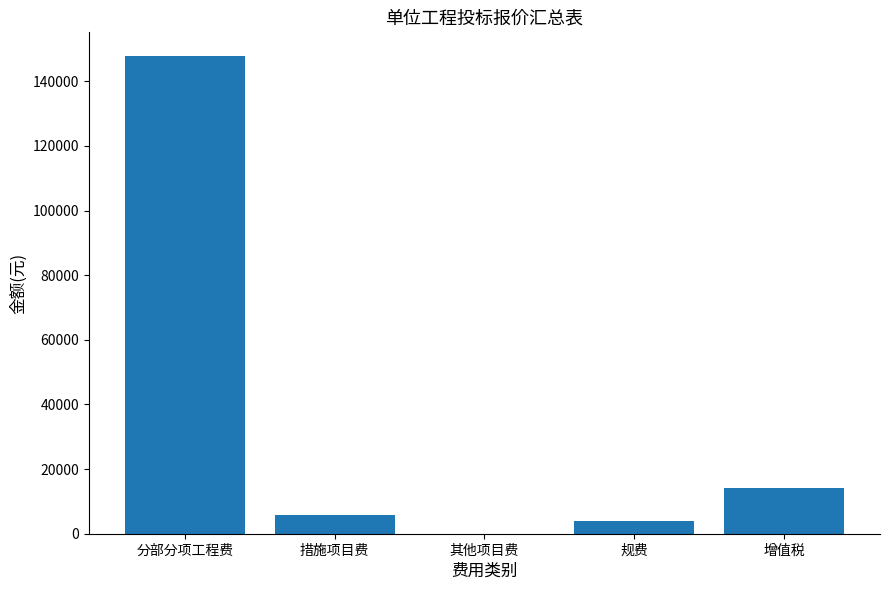

The chart shows a value of 45733.5 at 分部分项工程费. True or false?

False